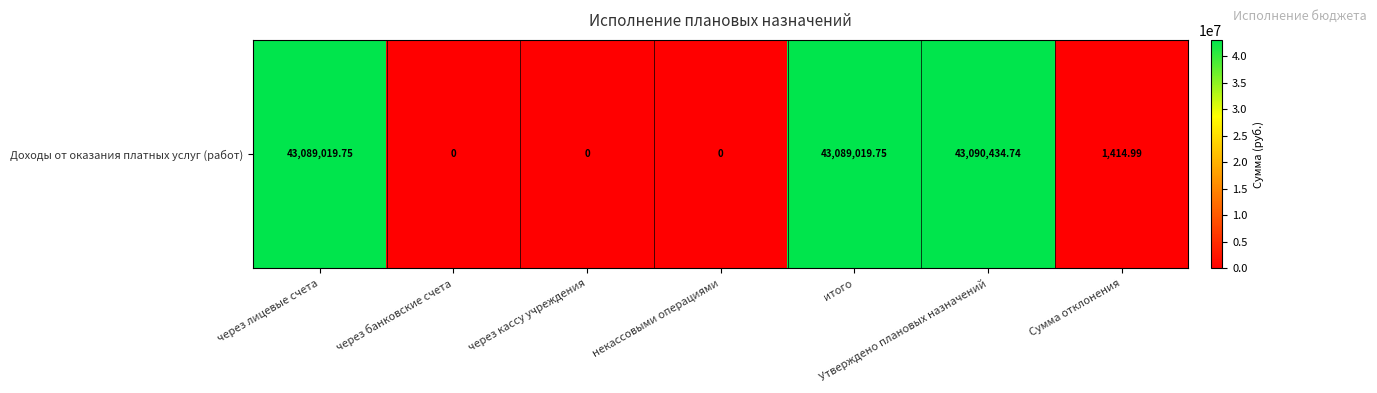

What is the difference between the maximum and minimum values?

43090434.7